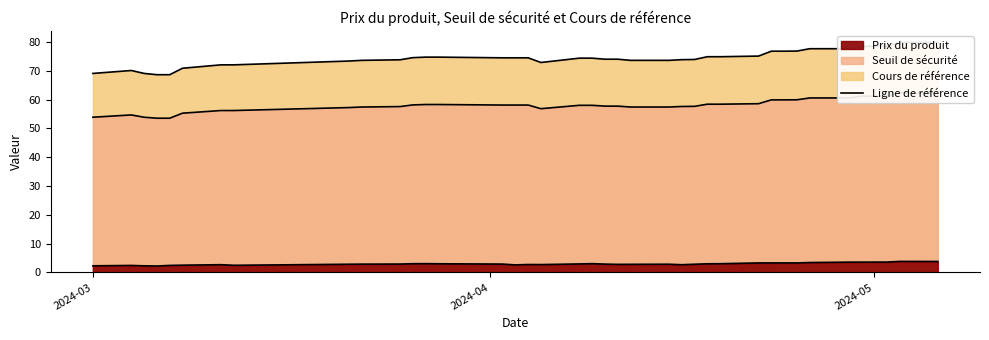

True or false: Seuil de sécurité has a value of 35.7 at 2024-03-21.

False